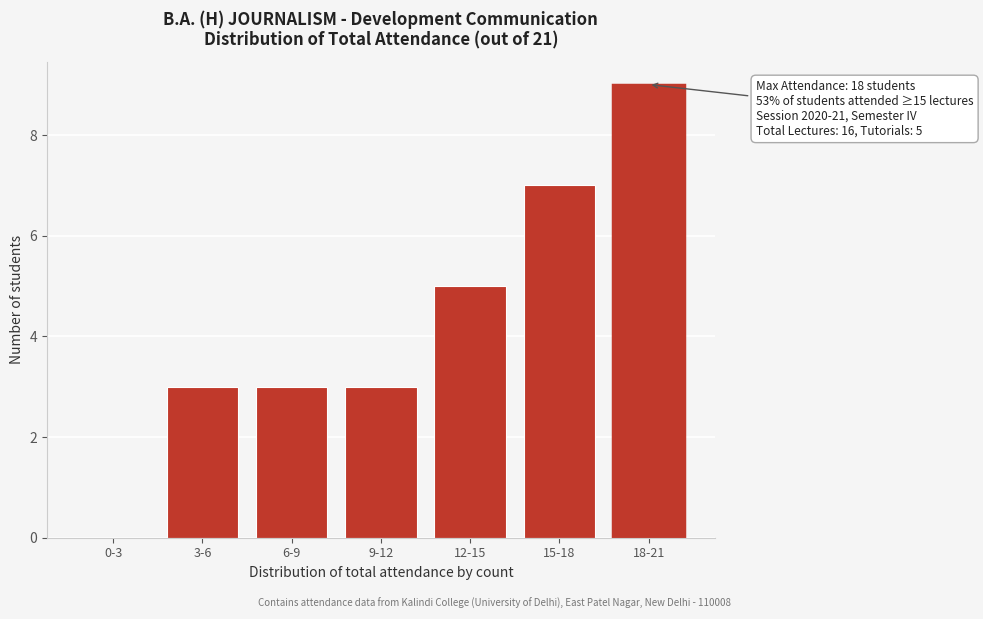

Reading right to left, list all the values displayed in this chart.

18-21=9	15-18=7	12-15=5	9-12=3	6-9=3	3-6=3	0-3=0